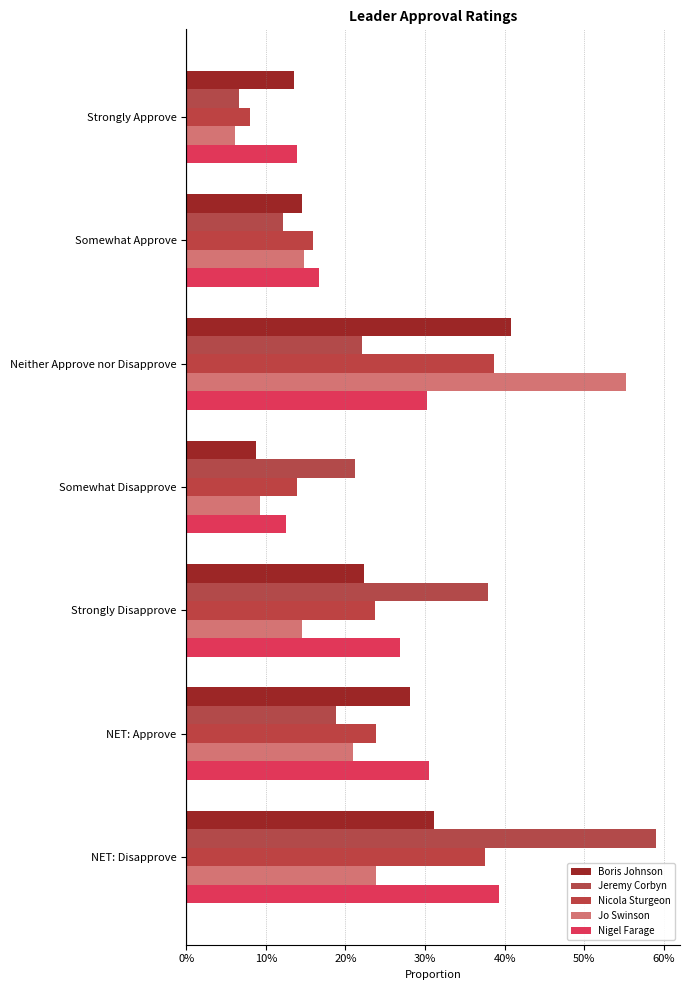

What is the average value of the Jeremy Corbyn series?

0.3